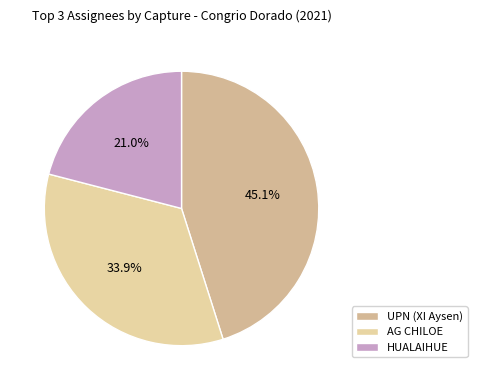

What percentage is the UPN (XI Aysen) slice, to the nearest percent?

45%